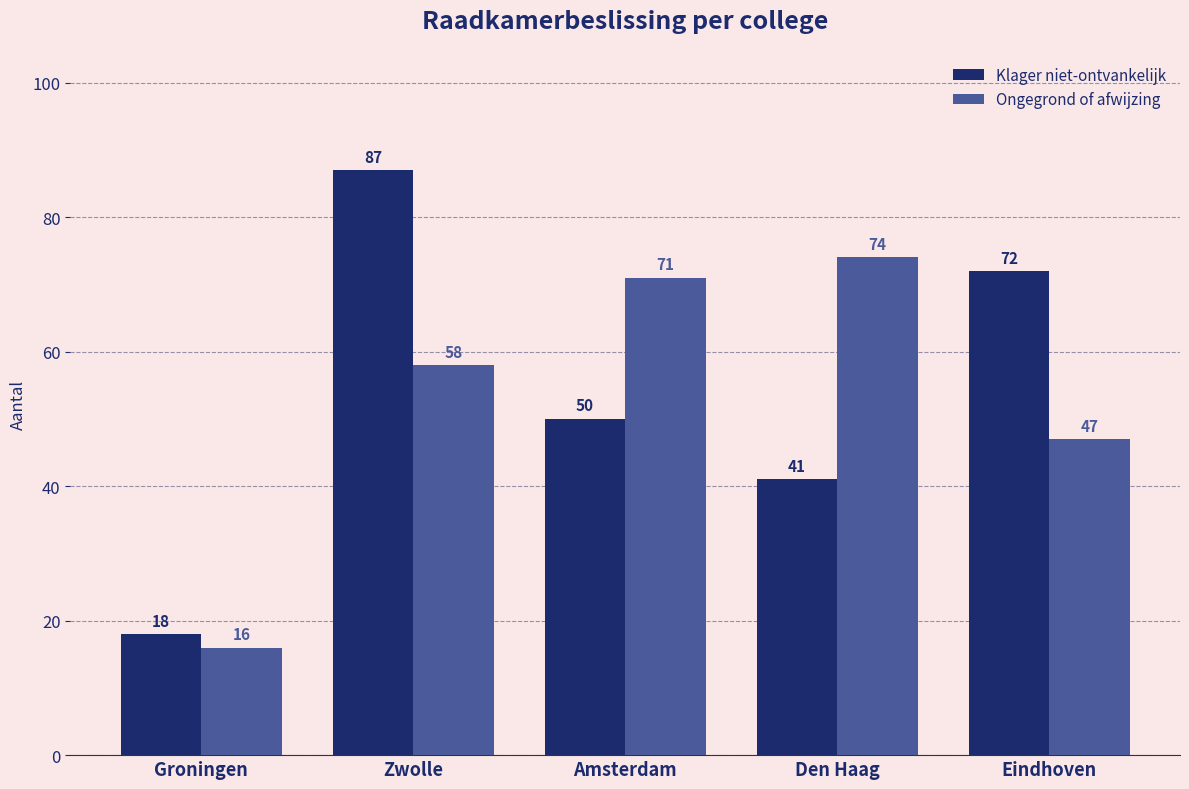

What position from the right is Den Haag?

2